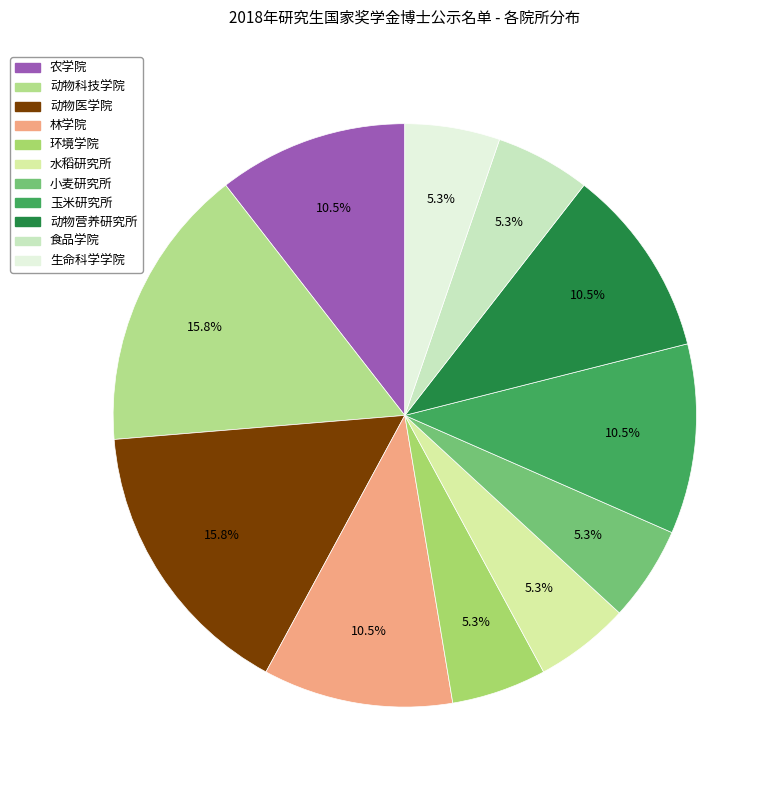

What is the change in value from 动物营养研究所 to 食品学院?

-1